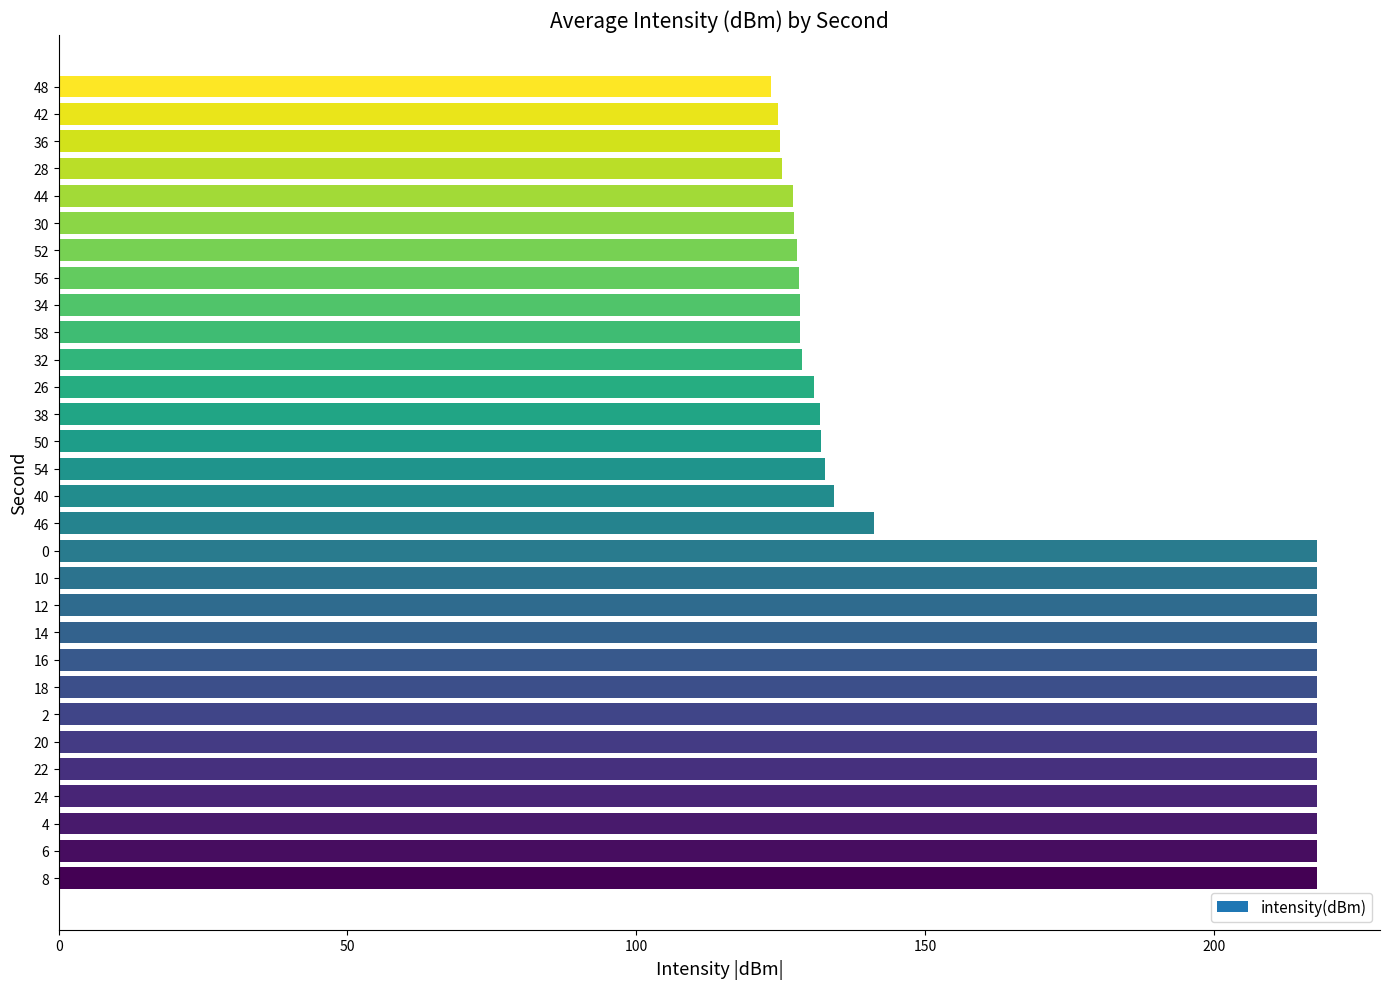

Which has a higher value, 18 or 42?

18